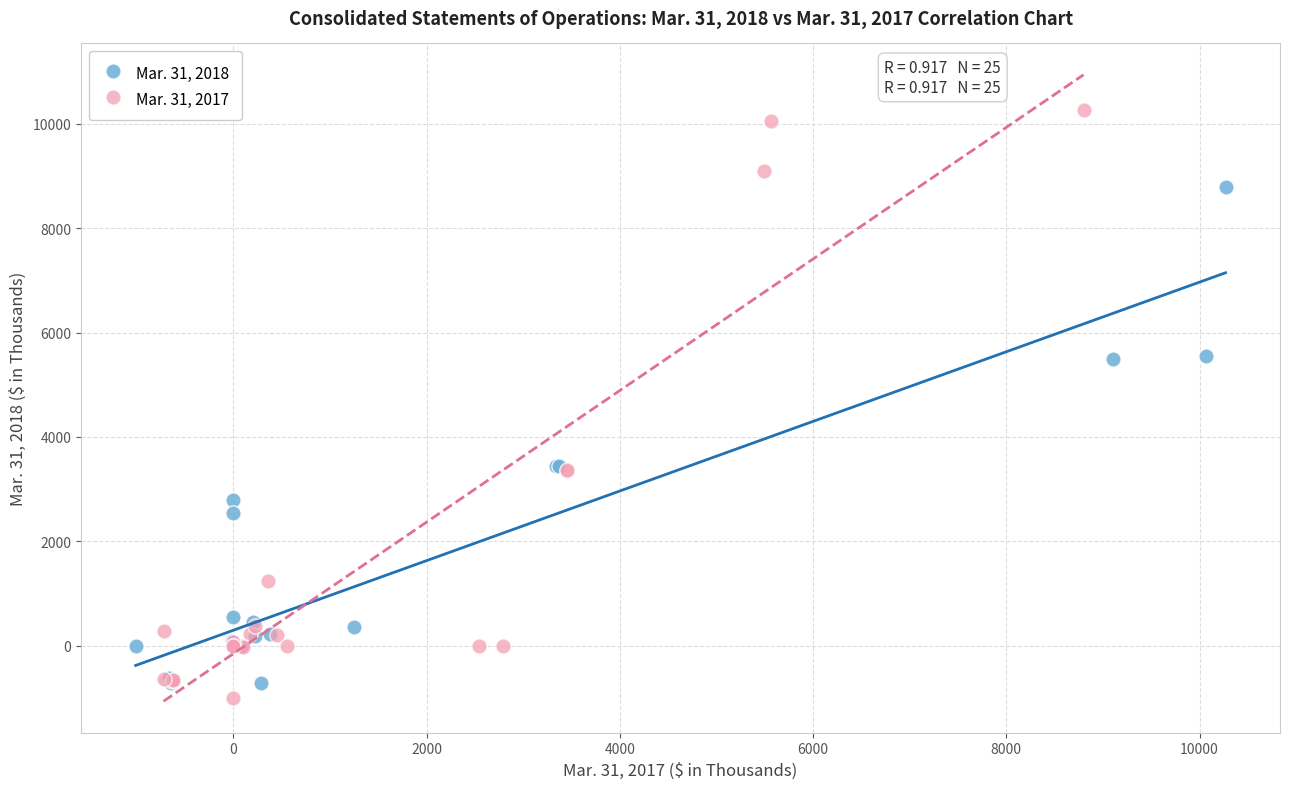

Which series has the largest Y range (max minus min)?

Mar. 31, 2017